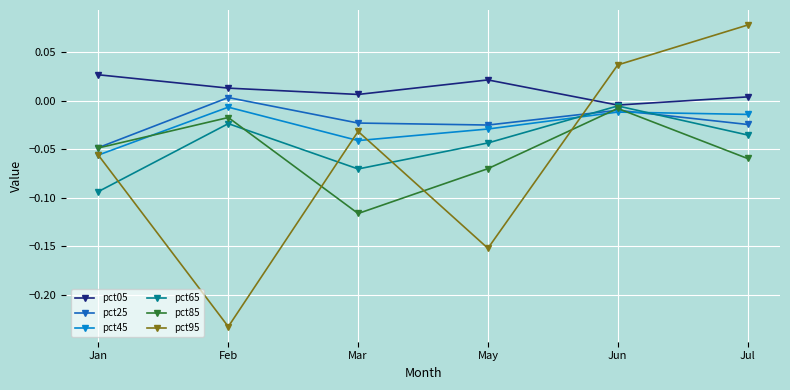

How many negative values does the pct05 series have?

1